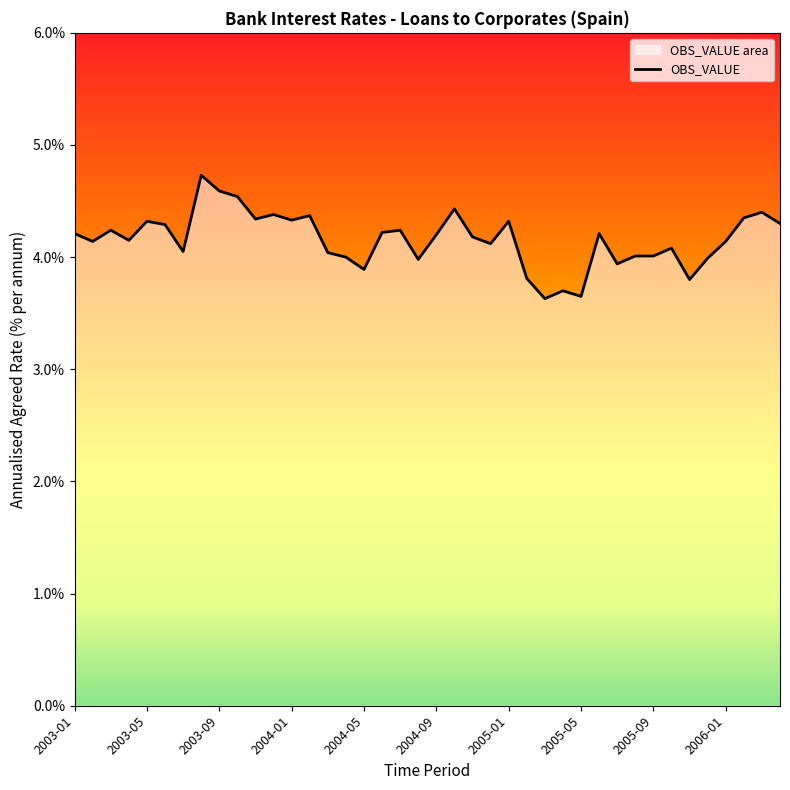

The value at 2004-03 is 6.2. True or false?

False